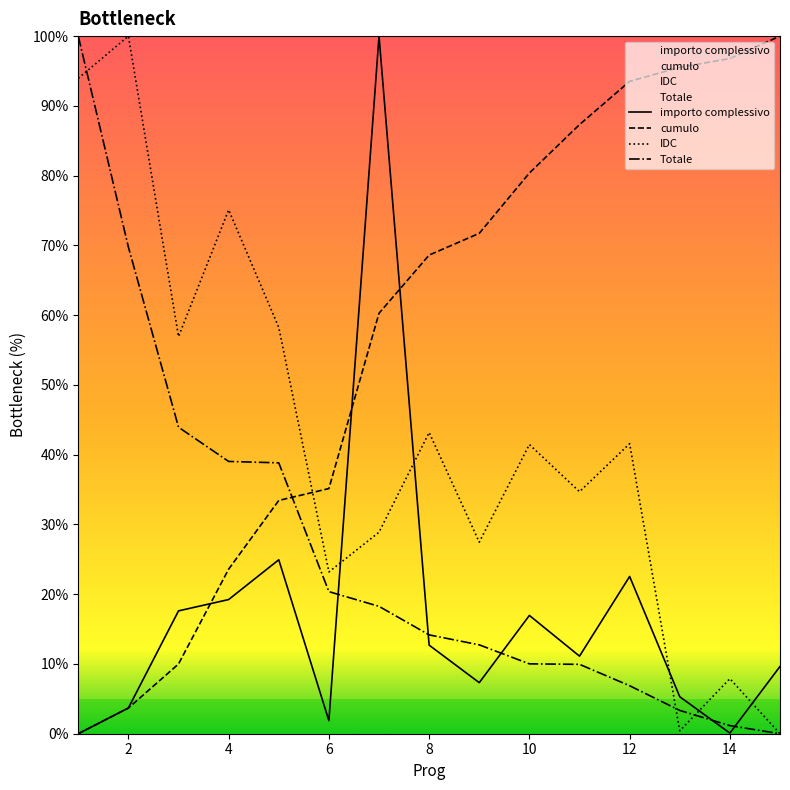

How many interior local peaks does the importo complessivo series have?

4